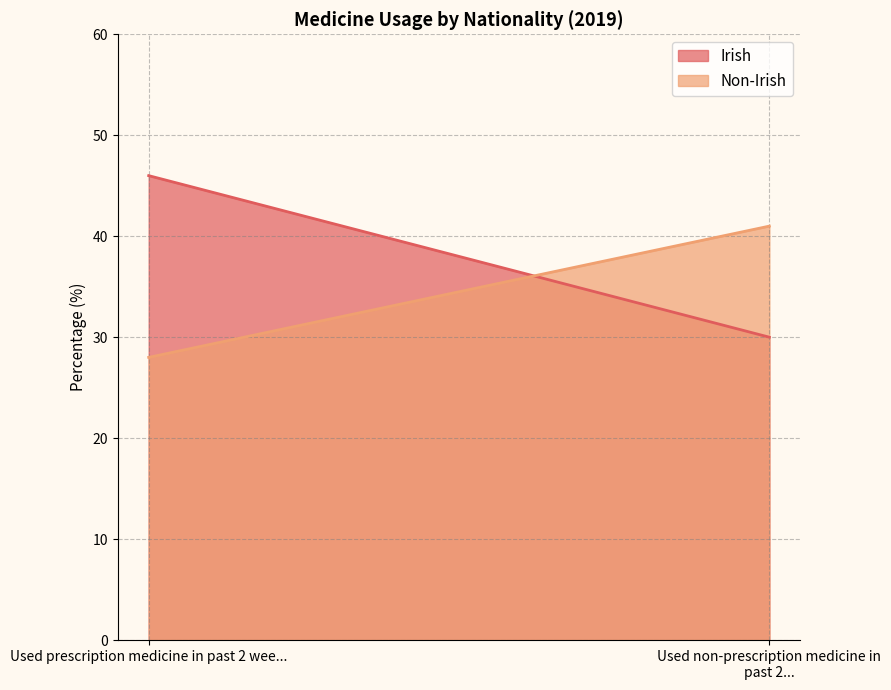

Reading left to right, extract all data points from this chart.

Irish: Used prescription medicine in past 2 wee...=46	Used non-prescription medicine in past 2...=30
Non-Irish: Used prescription medicine in past 2 wee...=28	Used non-prescription medicine in past 2...=41